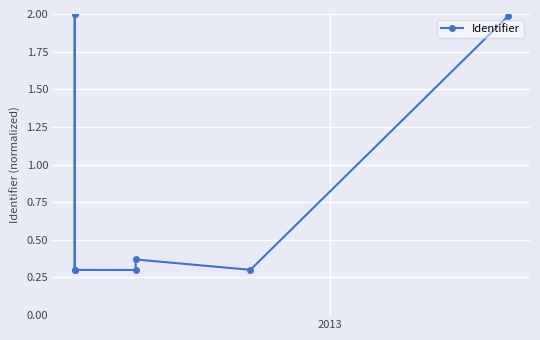

True or false: the data shows 2.7 at 2.

False